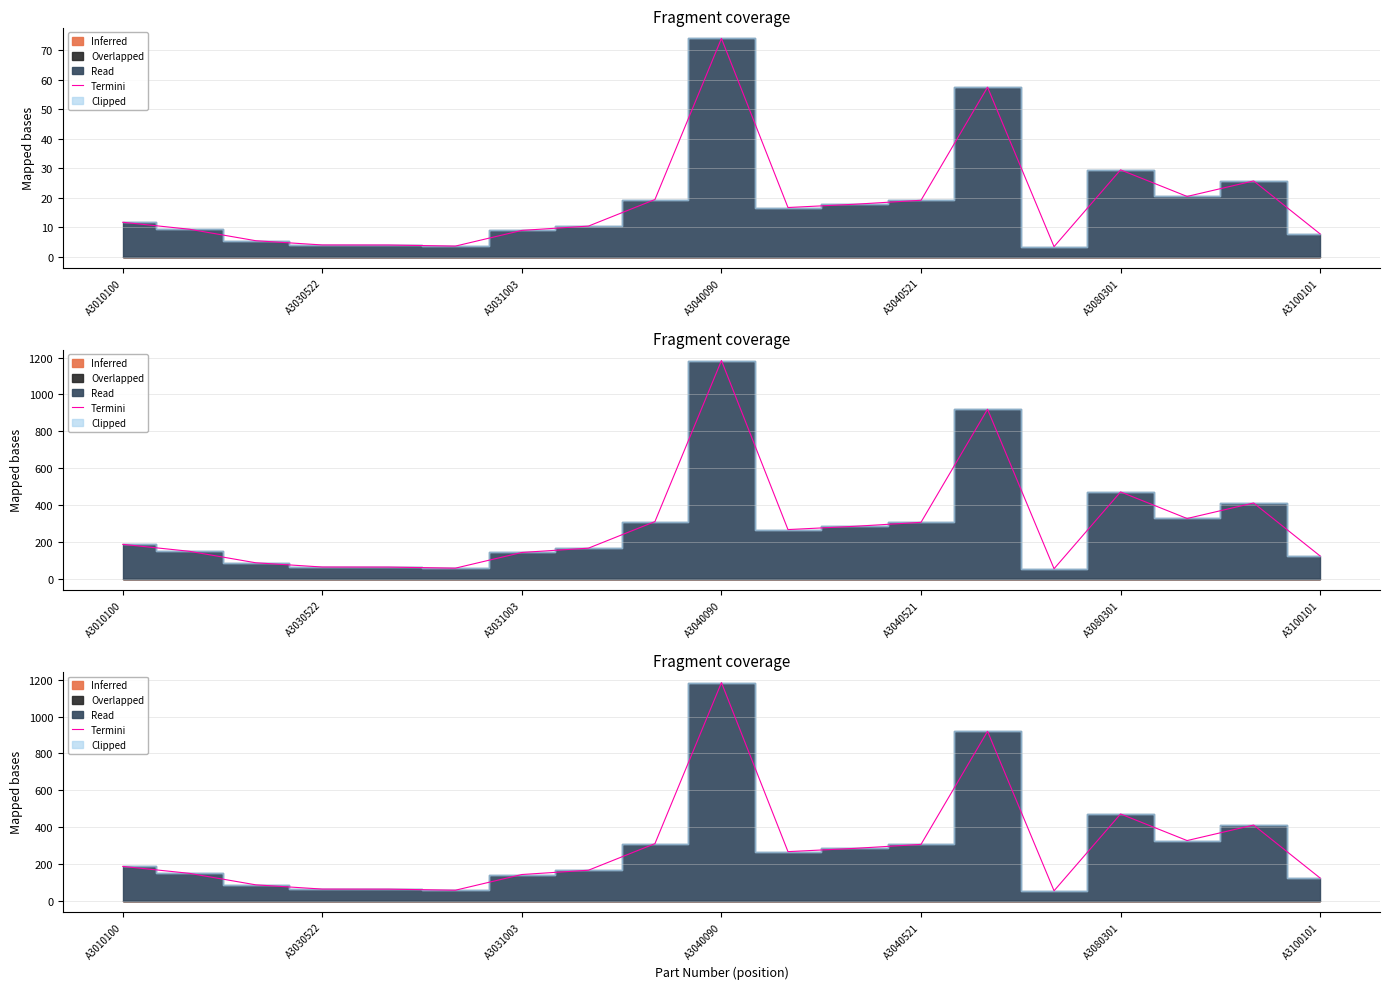

What is the change in value from A3031003 to 17?

+324.0